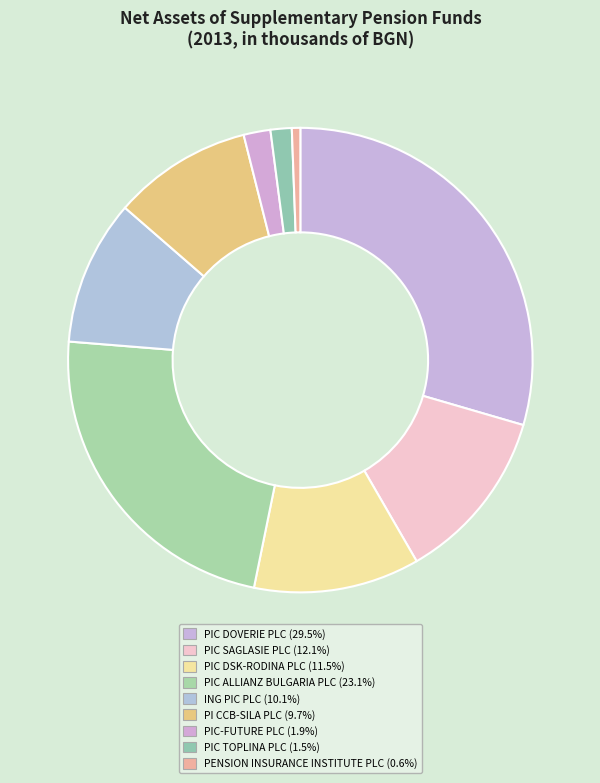

Is it true that PIC-FUTURE PLC is 1% of the pie?

False